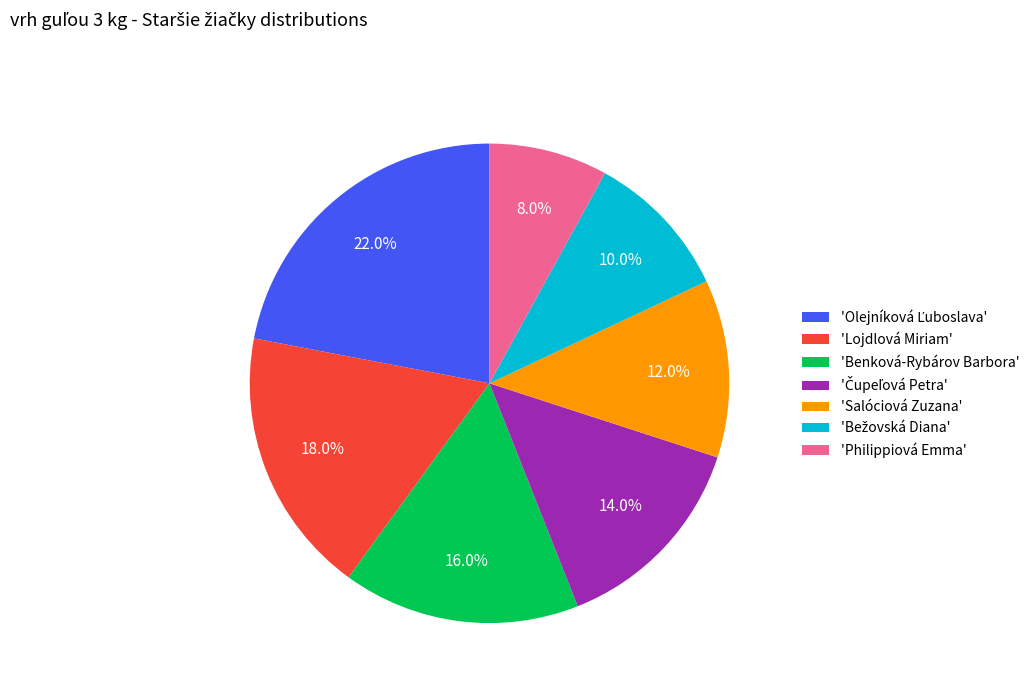

What portion of the pie excludes 'Lojdlová Miriam'?

82.0%